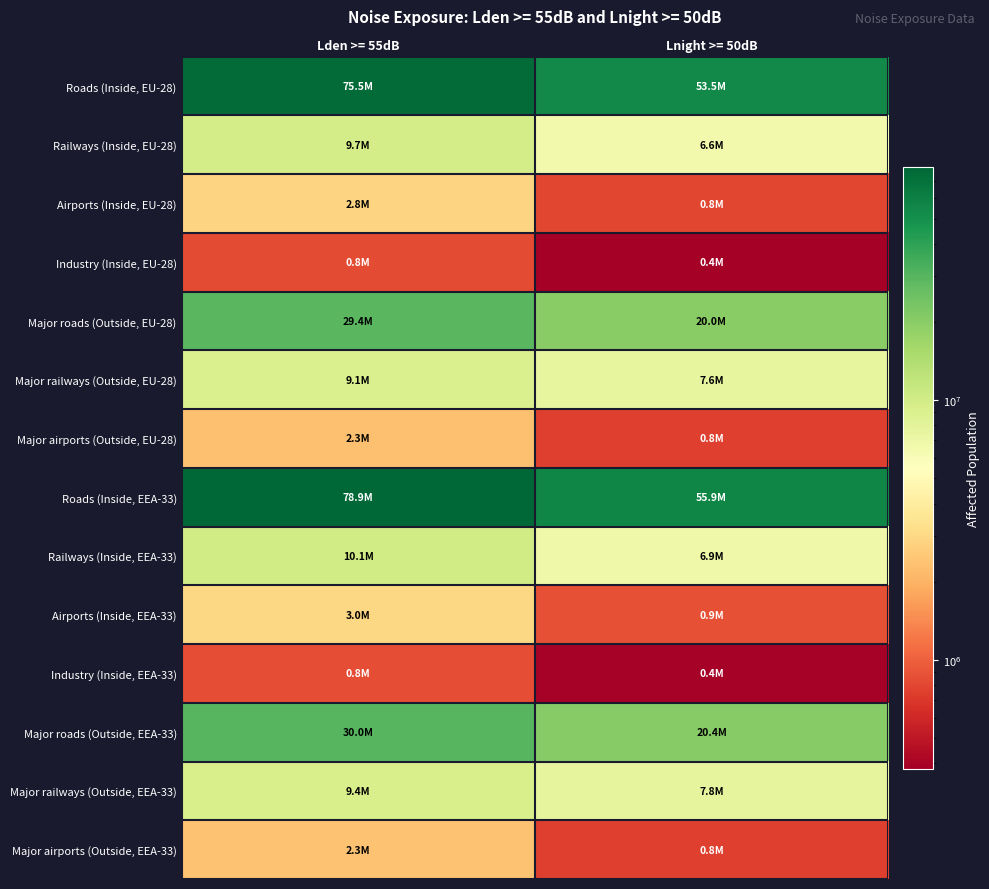

Reading right to left, transcribe all the data shown in this chart.

Roads (Inside, EU-28): Lnight >= 50dB=53532900	Lden >= 55dB=75451500
Railways (Inside, EU-28): Lnight >= 50dB=6552200	Lden >= 55dB=9656700
Airports (Inside, EU-28): Lnight >= 50dB=797800	Lden >= 55dB=2848100
Industry (Inside, EU-28): Lnight >= 50dB=382500	Lden >= 55dB=827700
Major roads (Outside, EU-28): Lnight >= 50dB=19982700	Lden >= 55dB=29371800
Major railways (Outside, EU-28): Lnight >= 50dB=7621700	Lden >= 55dB=9145100
Major airports (Outside, EU-28): Lnight >= 50dB=752500	Lden >= 55dB=2334800
Roads (Inside, EEA-33): Lnight >= 50dB=55933800	Lden >= 55dB=78874000
Railways (Inside, EEA-33): Lnight >= 50dB=6863300	Lden >= 55dB=10066000
Airports (Inside, EEA-33): Lnight >= 50dB=872500	Lden >= 55dB=2999700
Industry (Inside, EEA-33): Lnight >= 50dB=392500	Lden >= 55dB=845400
Major roads (Outside, EEA-33): Lnight >= 50dB=20409700	Lden >= 55dB=29985700
Major railways (Outside, EEA-33): Lnight >= 50dB=7789100	Lden >= 55dB=9354500
Major airports (Outside, EEA-33): Lnight >= 50dB=756300	Lden >= 55dB=2345400